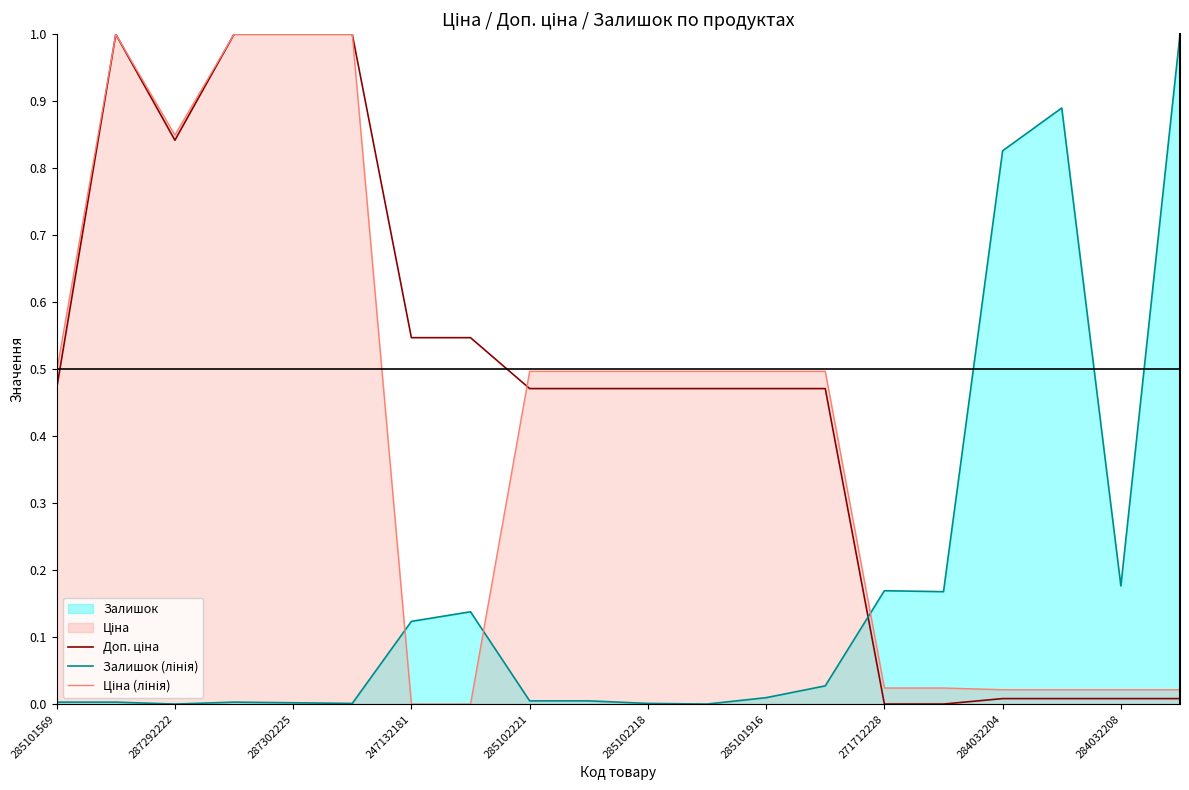

At how many categories does at least one series exceed 0?

20